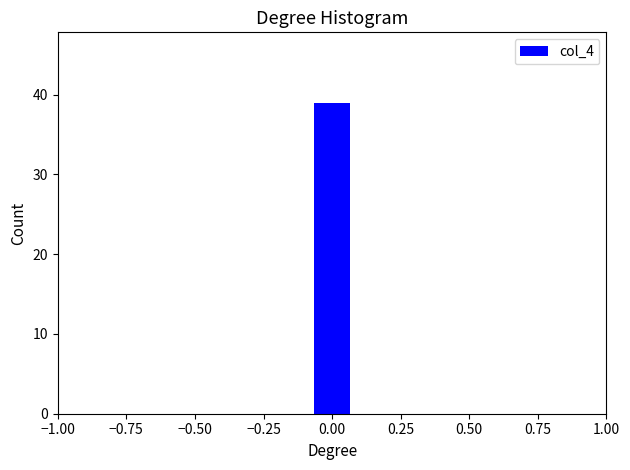

Read against the x-axis, roughly where is the centre of the tallest bar?

0.00